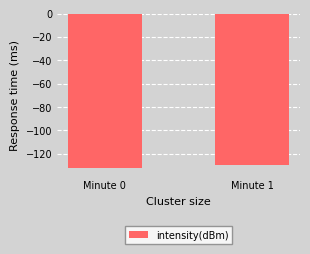

Which category has the highest value across all series?

Minute 1